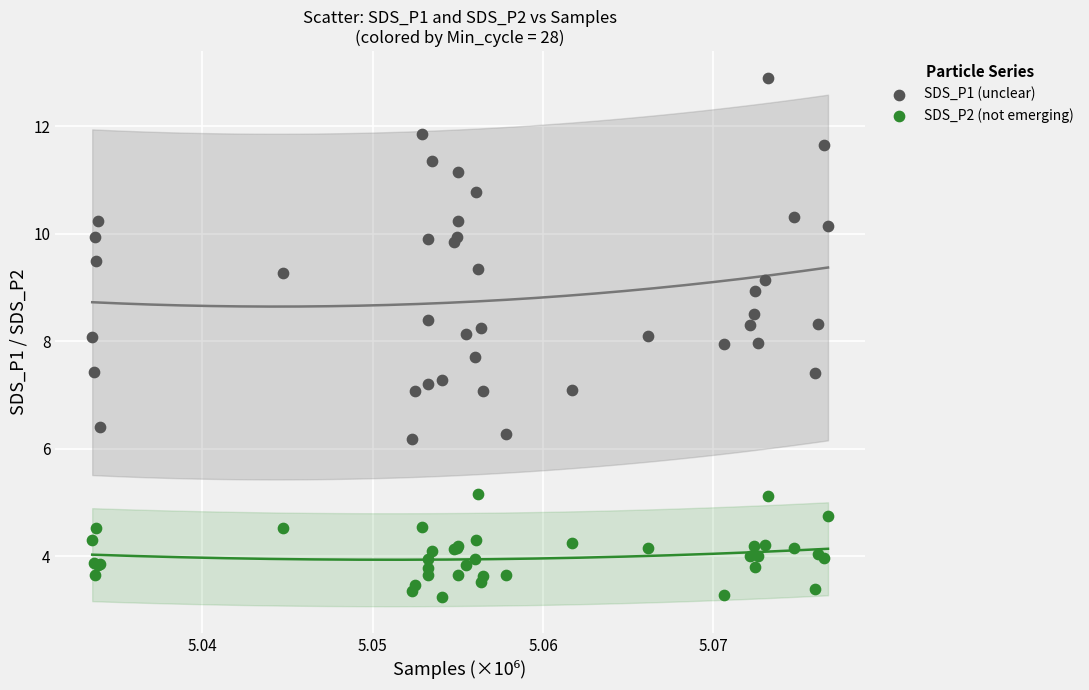

Which series has the widest spread of Y values?

SDS_P1 (unclear)